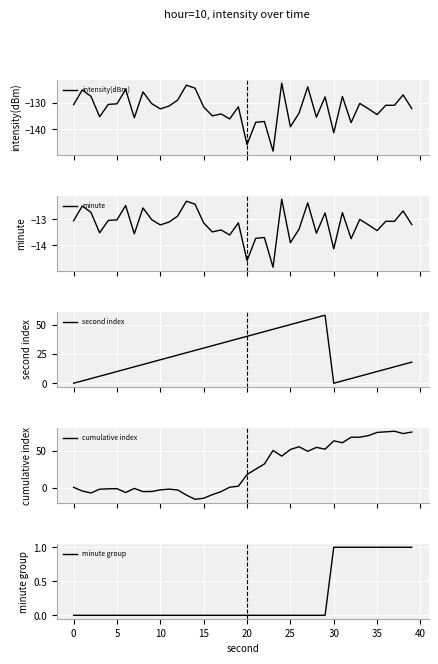

What is the highest value of the intensity(dBm) series?

-122.3